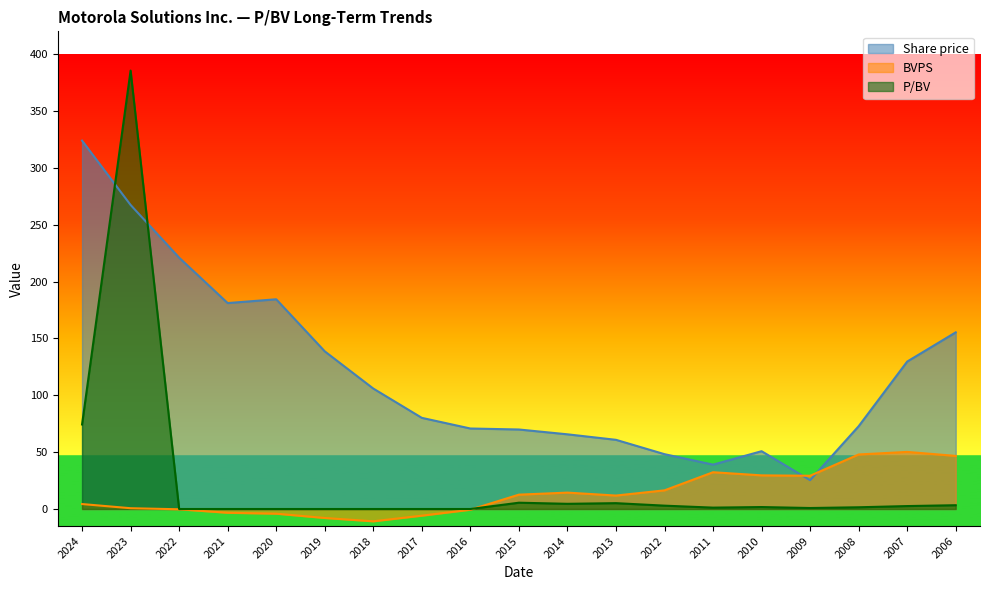

What is the spread (max minus min) of values at 2023?

384.8